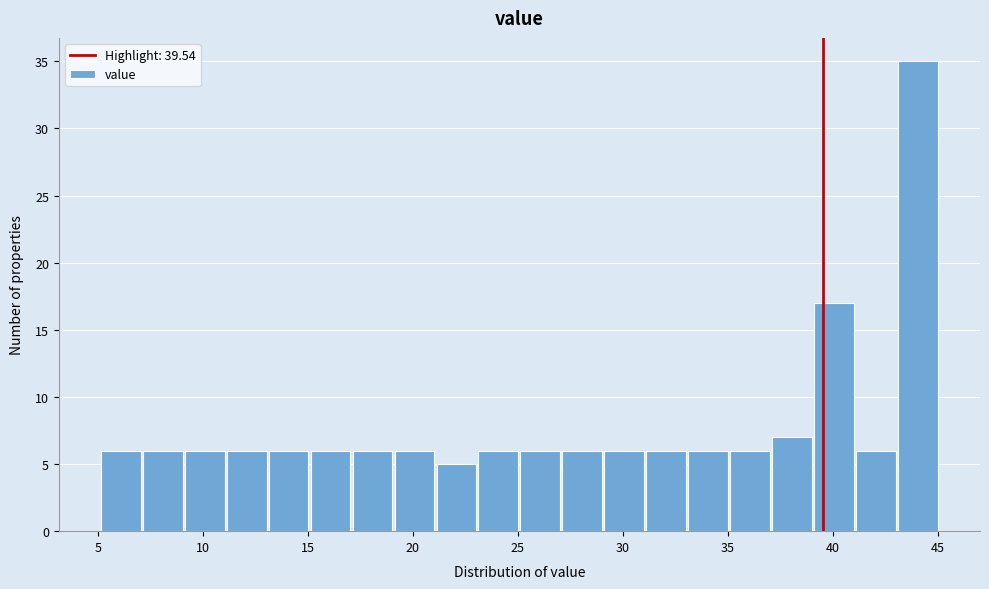

Read against the x-axis, roughly where is the centre of the tallest bar?

44.0